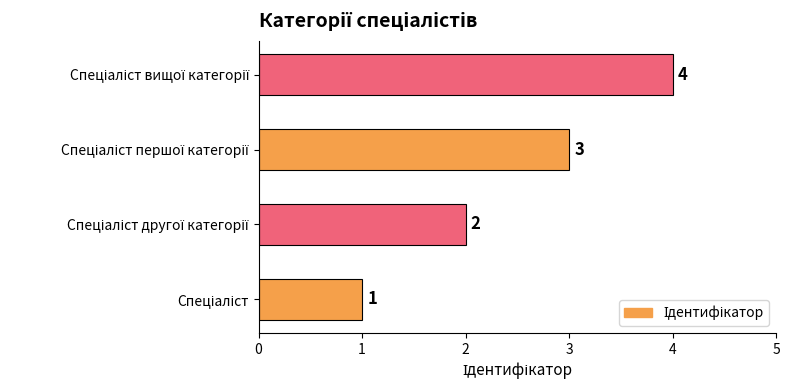

What is the greatest value displayed?

4